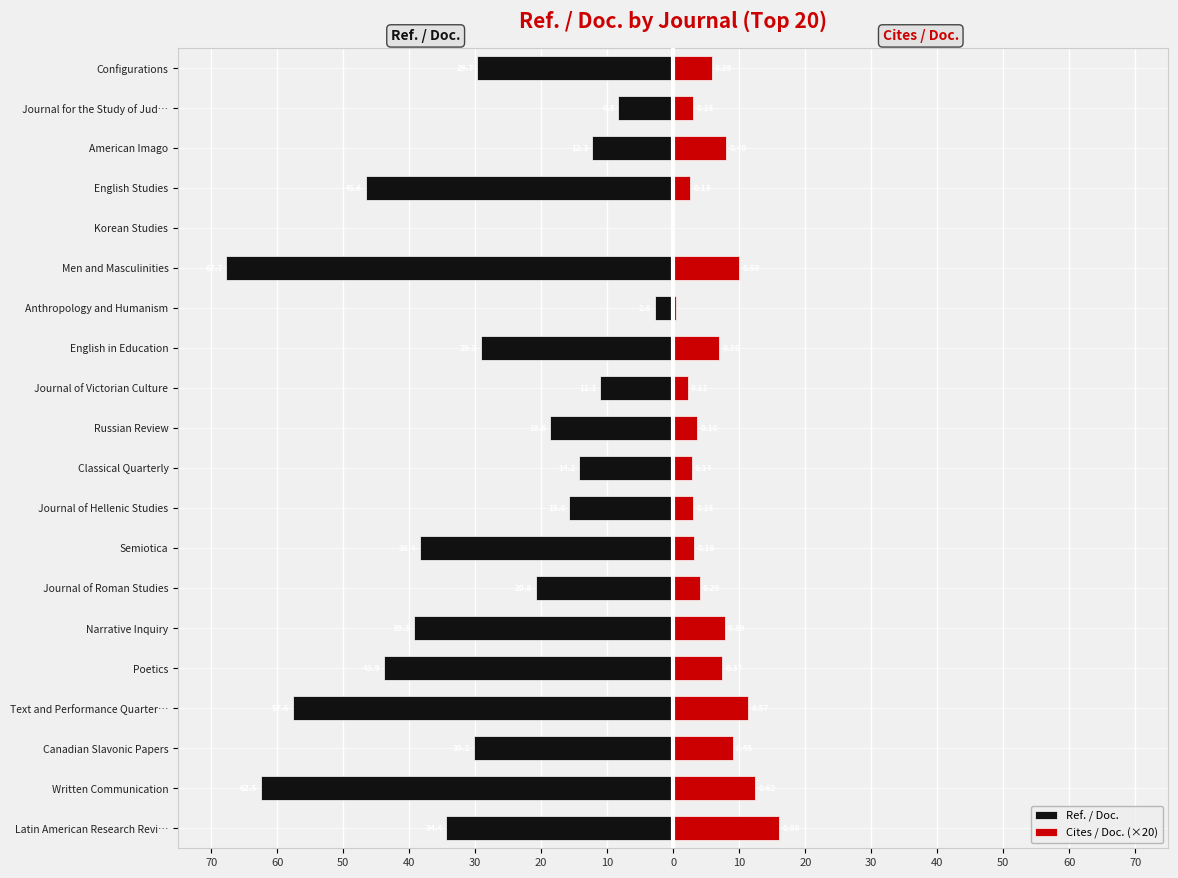

What is the difference between the second highest and minimum values in the Cites / Doc. (×20) series?

12.4